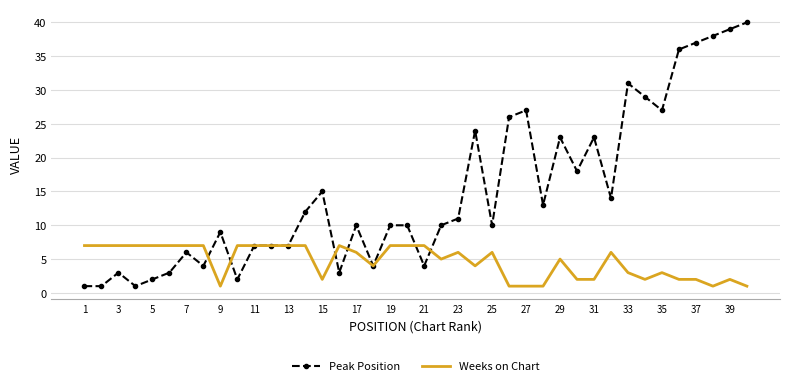

List the series in order of their overall mean, lowest first.

Weeks on Chart, Peak Position